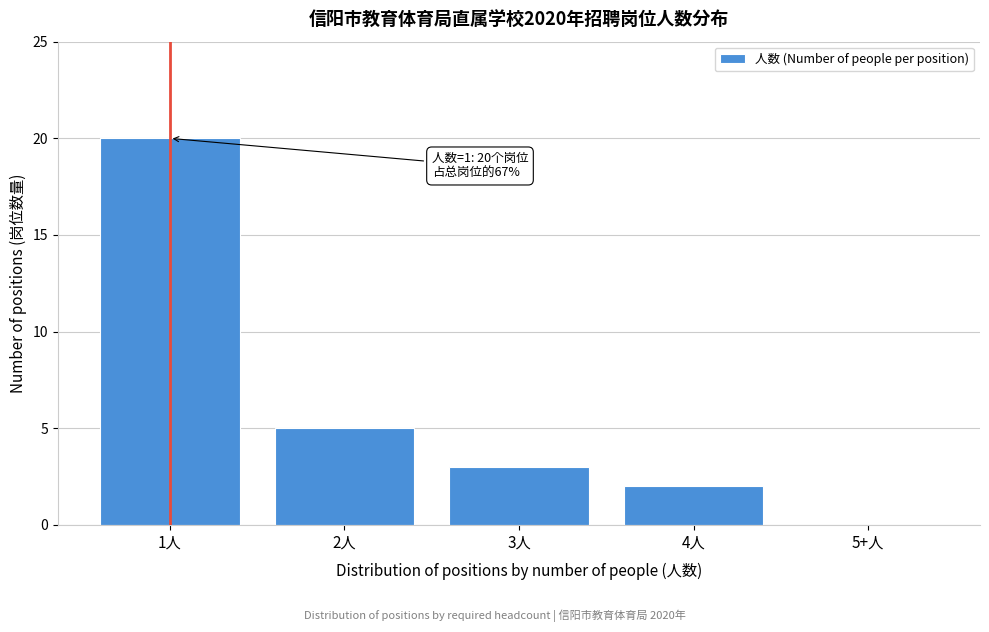

Reading right to left, extract all data points from this chart.

5+人=0	4人=2	3人=3	2人=5	1人=20